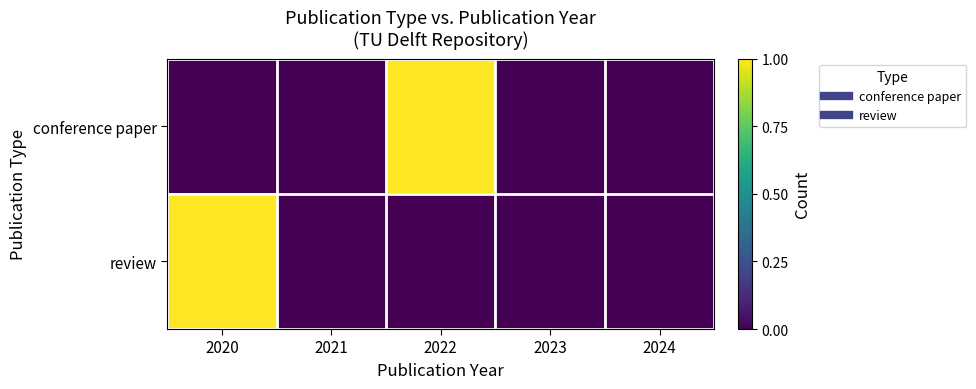

Which series has the largest total across all categories?

conference paper